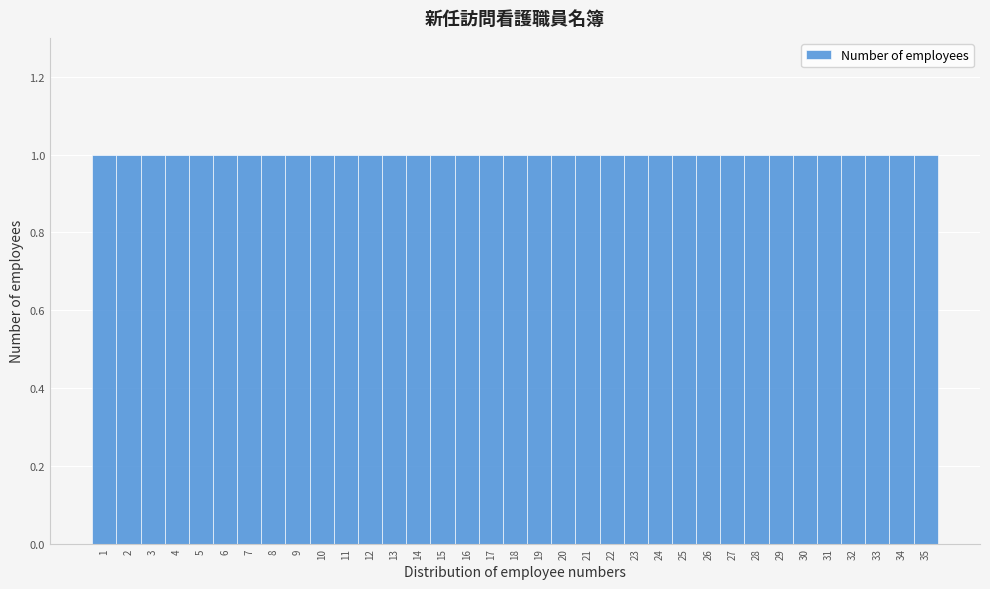

Reading left to right, transcribe this chart: for each bar, give the range it covers on the x-axis and its height. The values are not printed on the chart, so give them approximately, as read against the axis.

0.5 to 1.5: 1
1.5 to 2.5: 1
2.5 to 3.5: 1
3.5 to 4.5: 1
4.5 to 5.5: 1
5.5 to 6.5: 1
6.5 to 7.5: 1
7.5 to 8.5: 1
8.5 to 9.5: 1
9.5 to 10.5: 1
10.5 to 11.5: 1
11.5 to 12.5: 1
12.5 to 13.5: 1
13.5 to 14.5: 1
14.5 to 15.5: 1
15.5 to 16.5: 1
16.5 to 17.5: 1
17.5 to 18.5: 1
18.5 to 19.5: 1
19.5 to 20.5: 1
20.5 to 21.5: 1
21.5 to 22.5: 1
22.5 to 23.5: 1
23.5 to 24.5: 1
24.5 to 25.5: 1
25.5 to 26.5: 1
26.5 to 27.5: 1
27.5 to 28.5: 1
28.5 to 29.5: 1
29.5 to 30.5: 1
30.5 to 31.5: 1
31.5 to 32.5: 1
32.5 to 33.5: 1
33.5 to 34.5: 1
34.5 to 35.5: 1